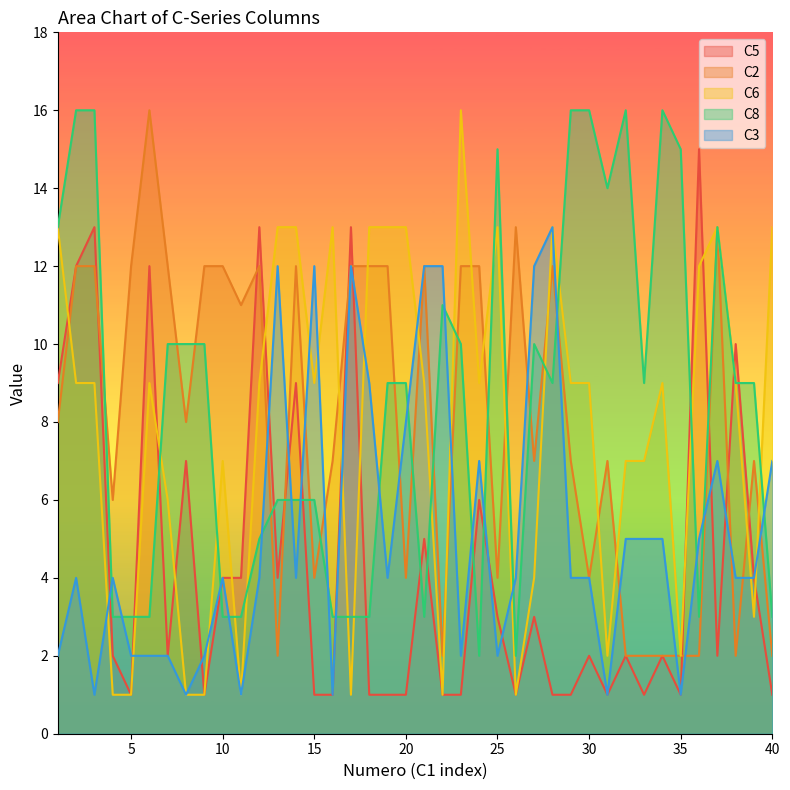

Does the chart have visible grid lines?

No